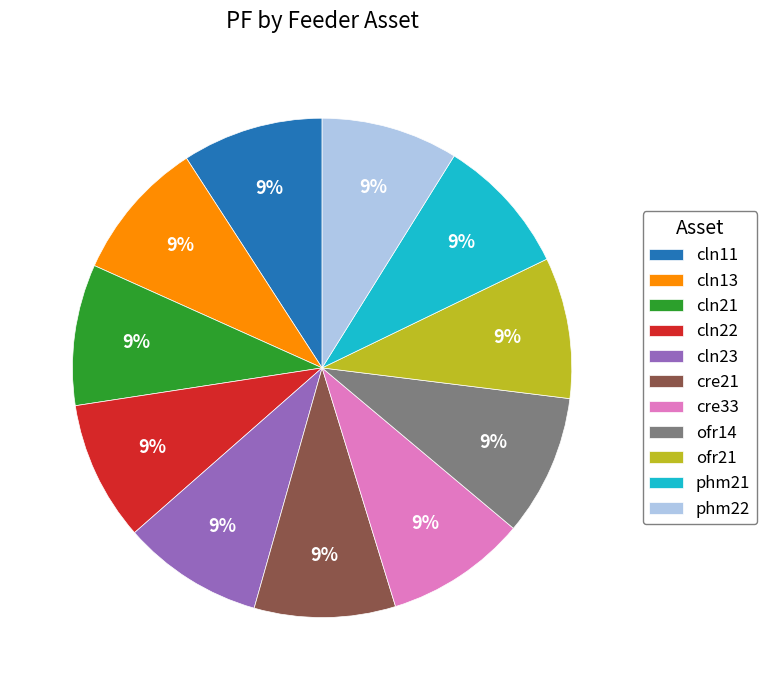

The cln21 slice represents 9% of the pie. True or false?

True